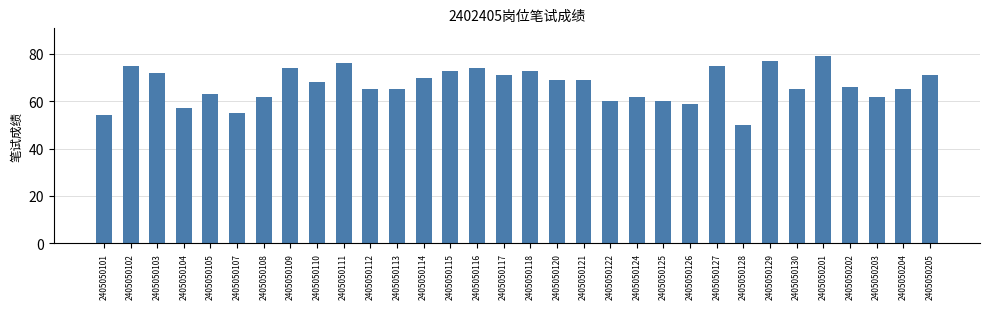

Is it true that the value at 2405050107 is 95?

False